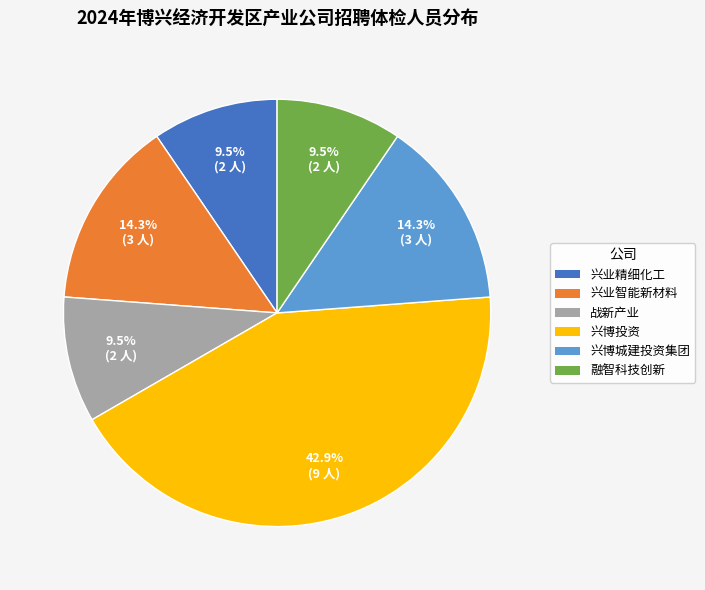

Is there any slice that represents more than half of the pie?

No